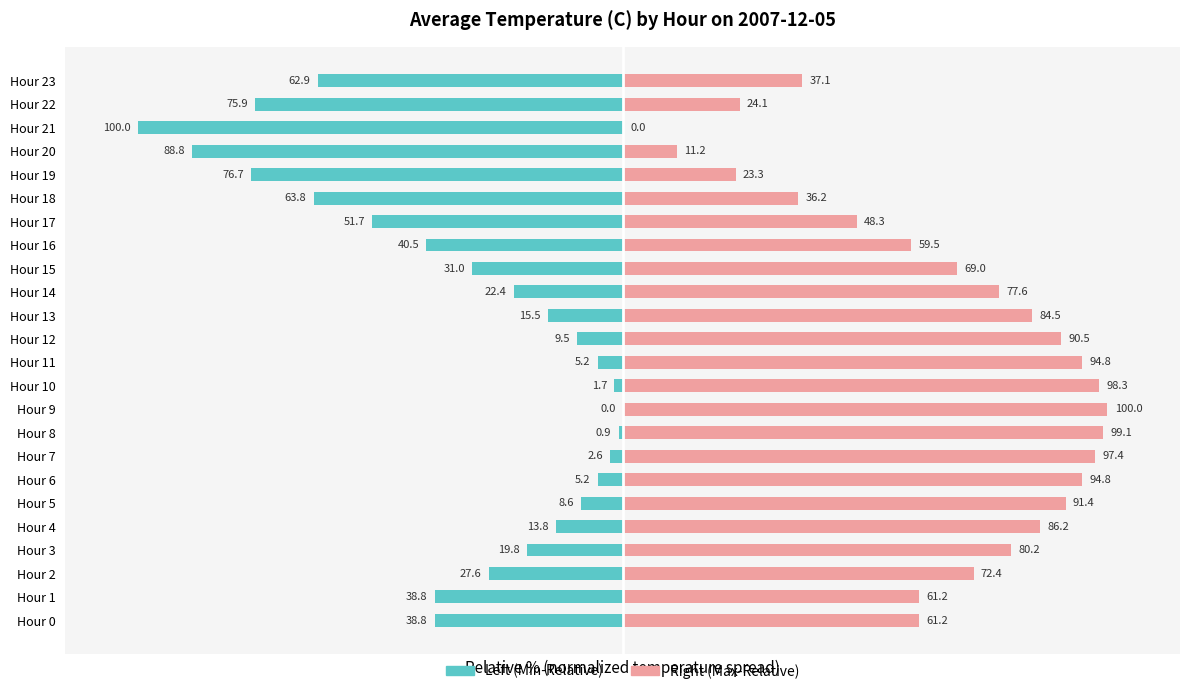

At which label does Avg Temp Left first exceed -22?

Hour 3